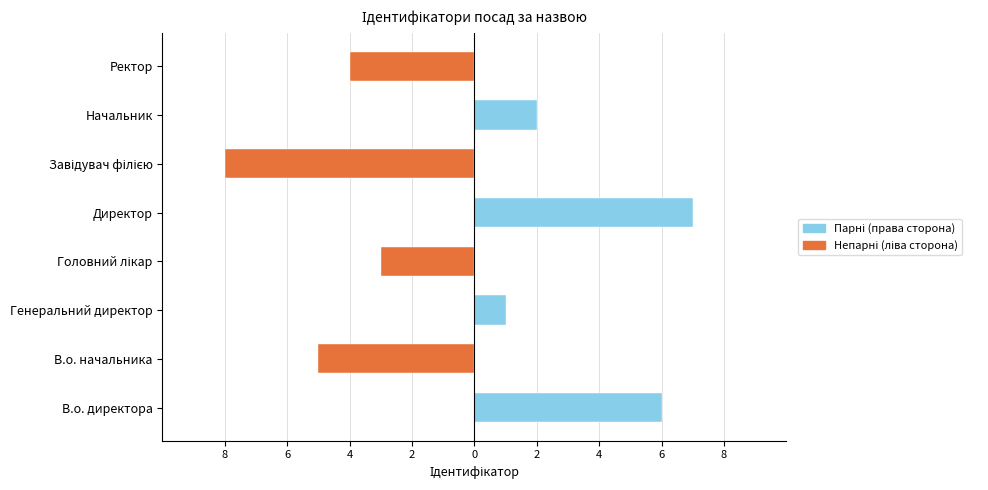

Reading right to left, transcribe all the data shown in this chart.

Парні (права сторона): 0	2	0	7	0	1	0	6
Непарні (ліва сторона): -4	0	-8	0	-3	0	-5	0